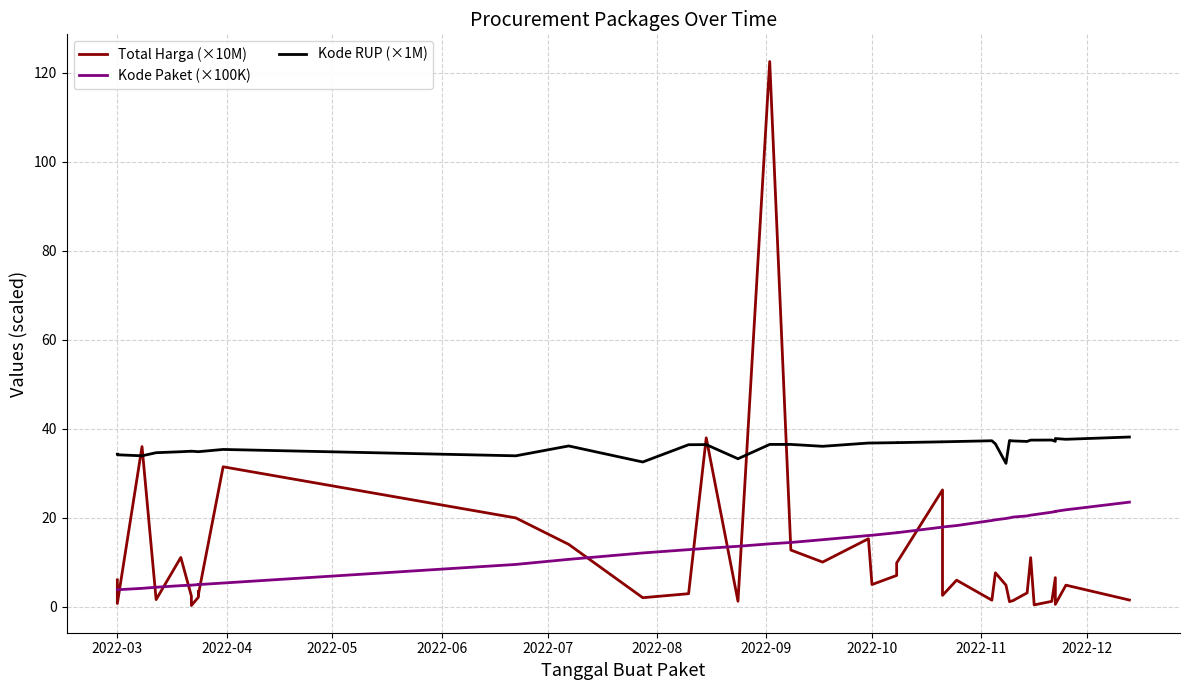

What is the highest value of the Kode Paket (×100K) series?

23.5